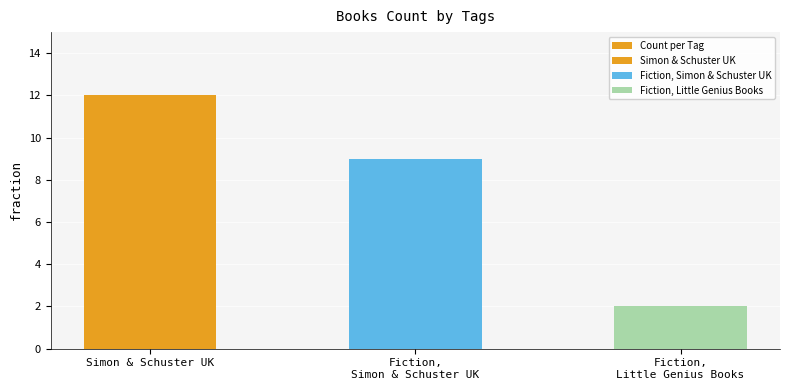

List the labels in order of value, smallest first.

Fiction,
Little Genius Books, Fiction,
Simon & Schuster UK, Simon & Schuster UK